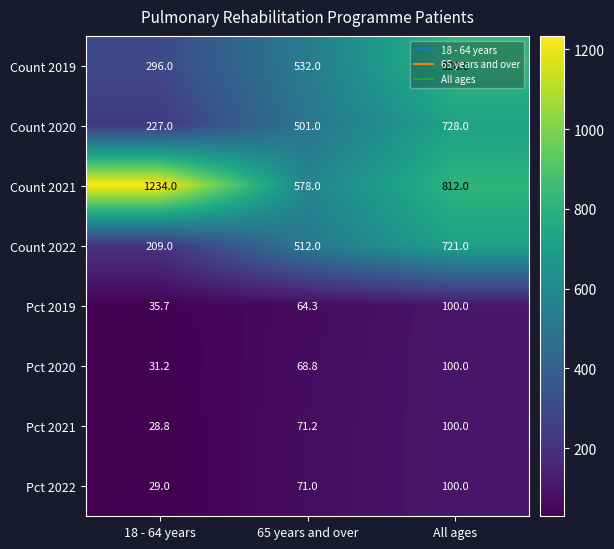

List the labels in order of Pct 2022 value, smallest first.

18 - 64 years, 65 years and over, All ages